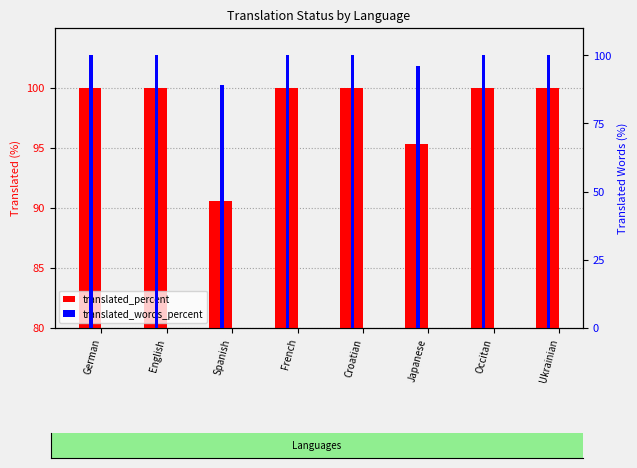

Between English and Ukrainian, which series saw the biggest shift?

translated_percent